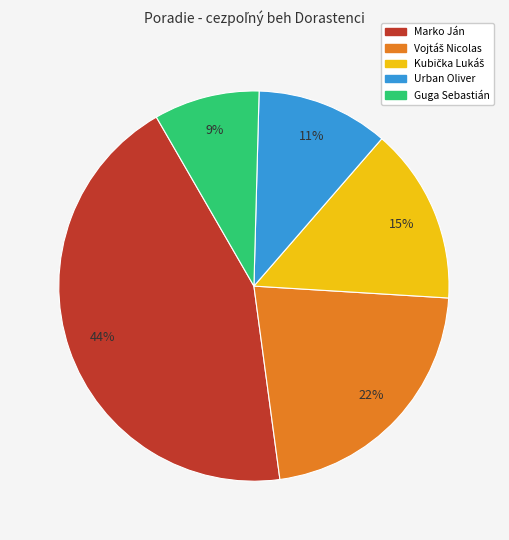

Which category has the biggest portion of the pie?

Marko Ján